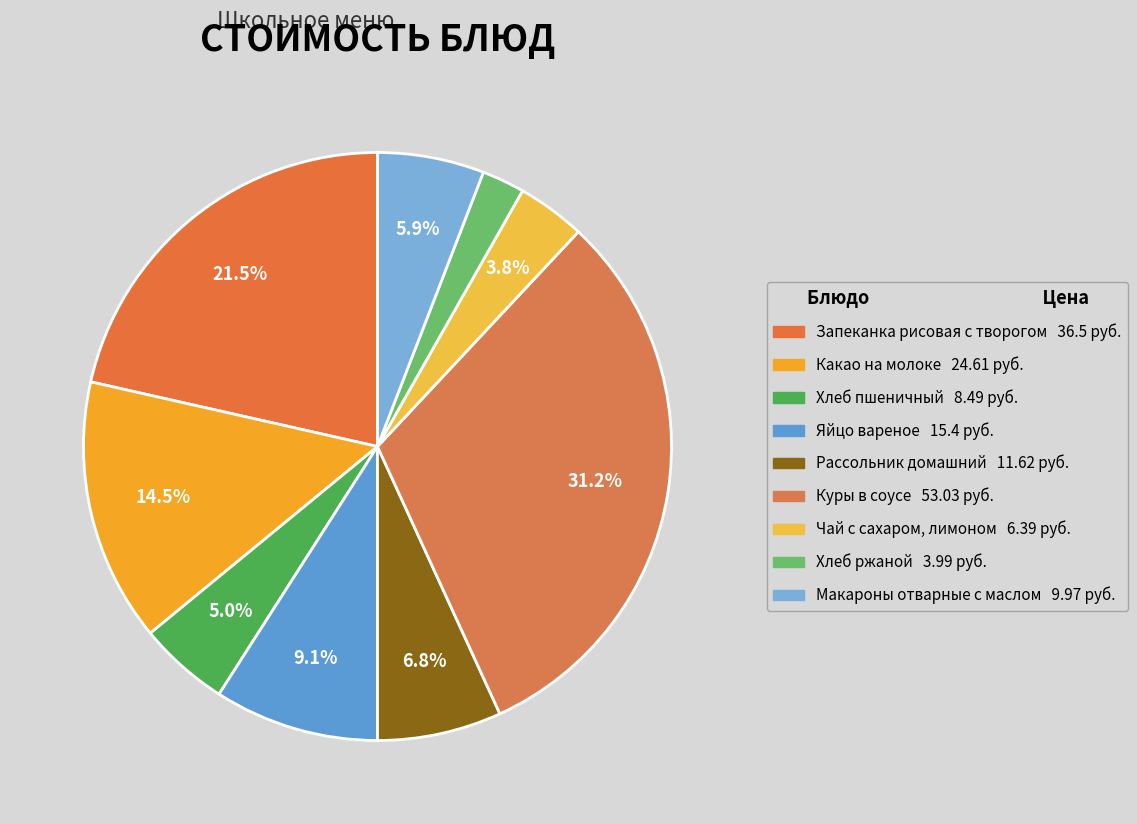

Rank the categories by value from highest to lowest.

Куры в соусе, Запеканка рисовая с творогом, Какао на молоке, Яйцо вареное, Рассольник домашний, Макароны отварные с маслом, Хлеб пшеничный, Чай с сахаром, лимоном, Хлеб ржаной